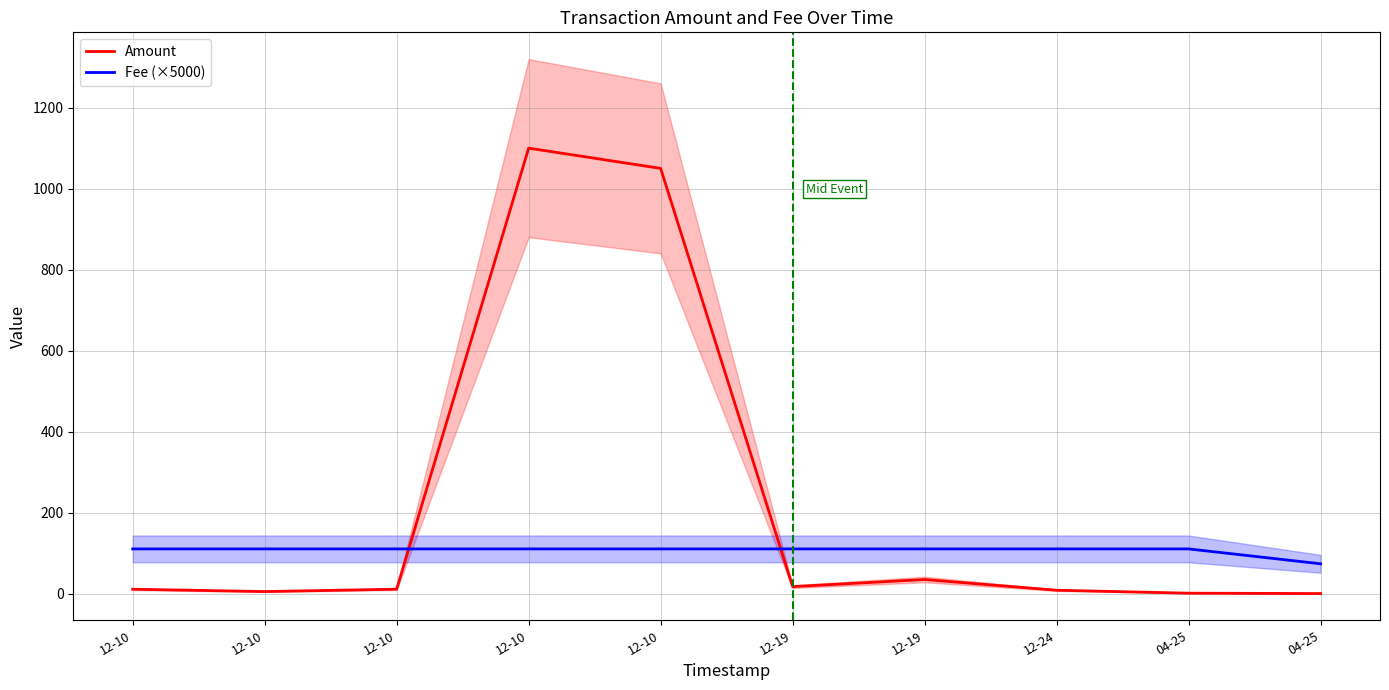

At which label does Fee (×5000) reach its minimum?

04-25